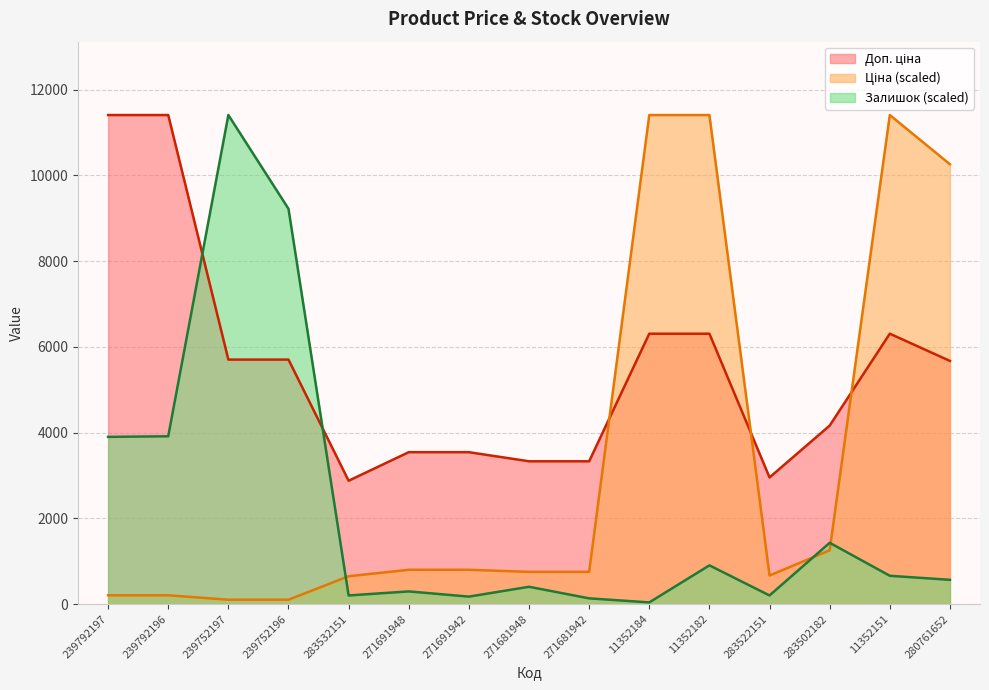

Reading right to left, list all the values displayed in this chart.

Ціна: 280761652=10261.7	11352151=11410.0	283502182=1255.6	283522151=668.2	11352182=11410.0	11352184=11410.0	271681942=753.4	271681948=753.4	271691942=801.4	271691948=801.4	283532151=650.8	239752196=103.2	239752197=103.2	239792196=206.4	239792197=206.4
Доп. ціна: 280761652=5673.8	11352151=6308.8	283502182=4165.6	283522151=2955.8	11352182=6308.8	11352184=6308.8	271681942=3332.5	271681948=3332.5	271691942=3545.0	271691948=3545.0	283532151=2878.8	239752196=5705.0	239752197=5705.0	239792196=11410.0	239792197=11410.0
Залишок: 280761652=567.1	11352151=661.6	283502182=1431.3	283522151=202.5	11352182=904.7	11352184=40.5	271681942=135.0	271681948=405.1	271691942=175.5	271691948=297.1	283532151=202.5	239752196=9222.5	239752197=11410.0	239792196=3915.9	239792197=3902.4